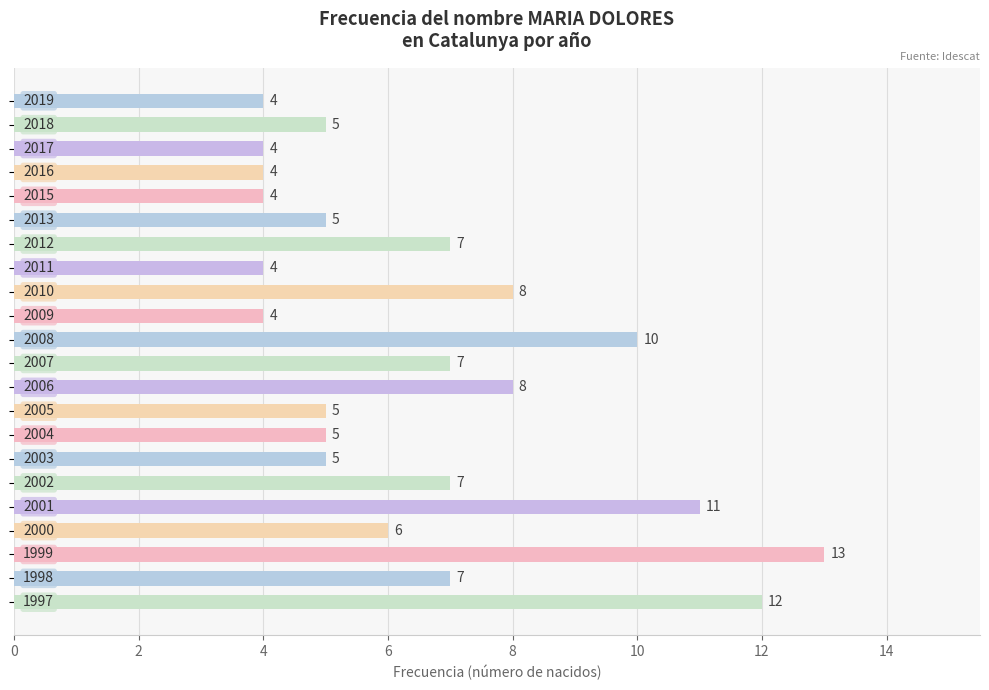

What is the maximum value shown in the chart?

13